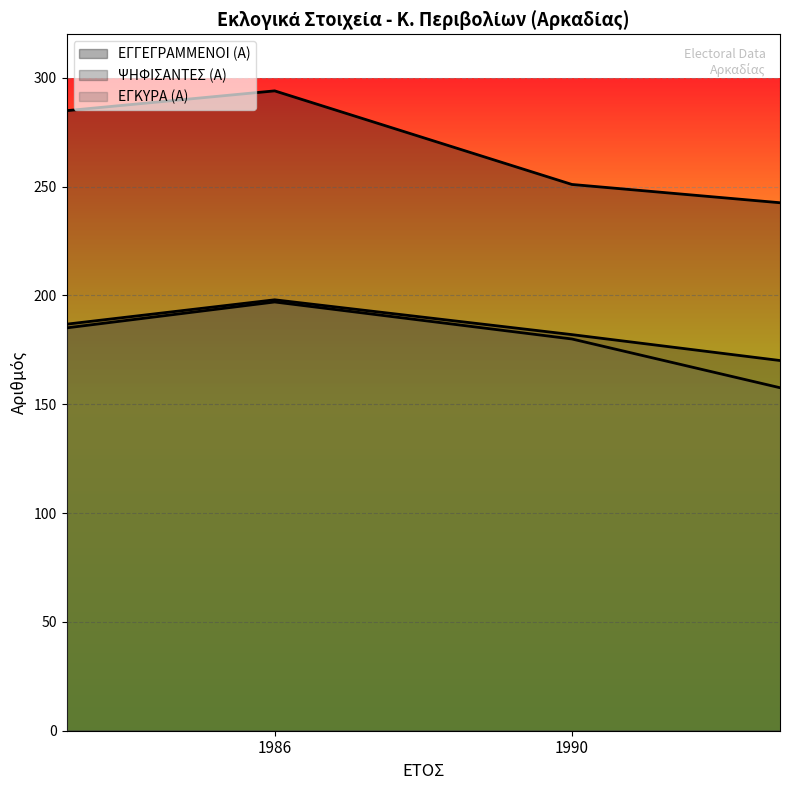

Between 1994 and 1986, which series saw the biggest shift?

ΕΓΓΕΓΡΑΜΜΕΝΟΙ (Α)